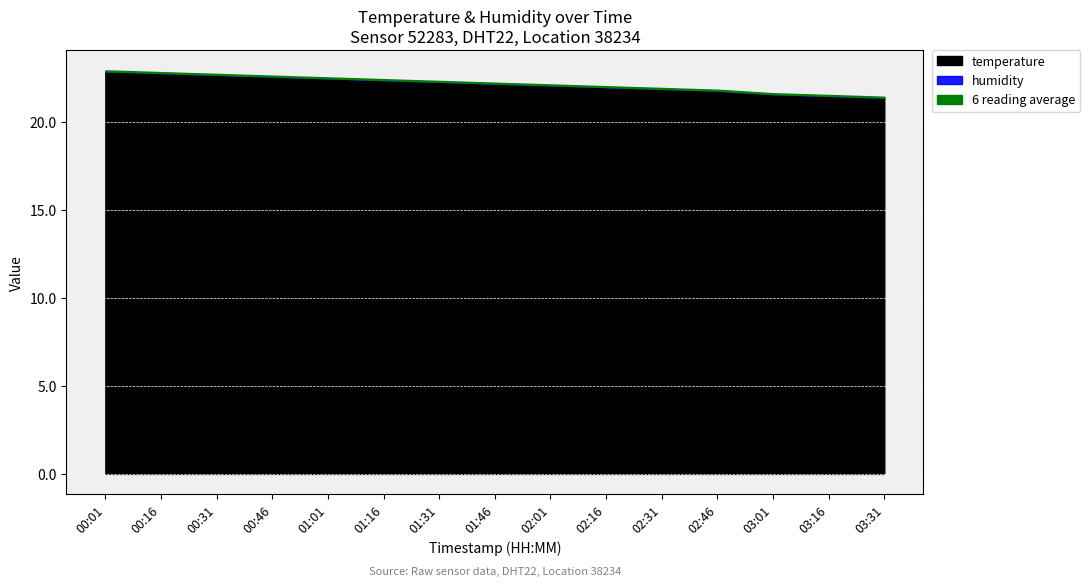

Which category has the highest value in the temperature series?

00:01